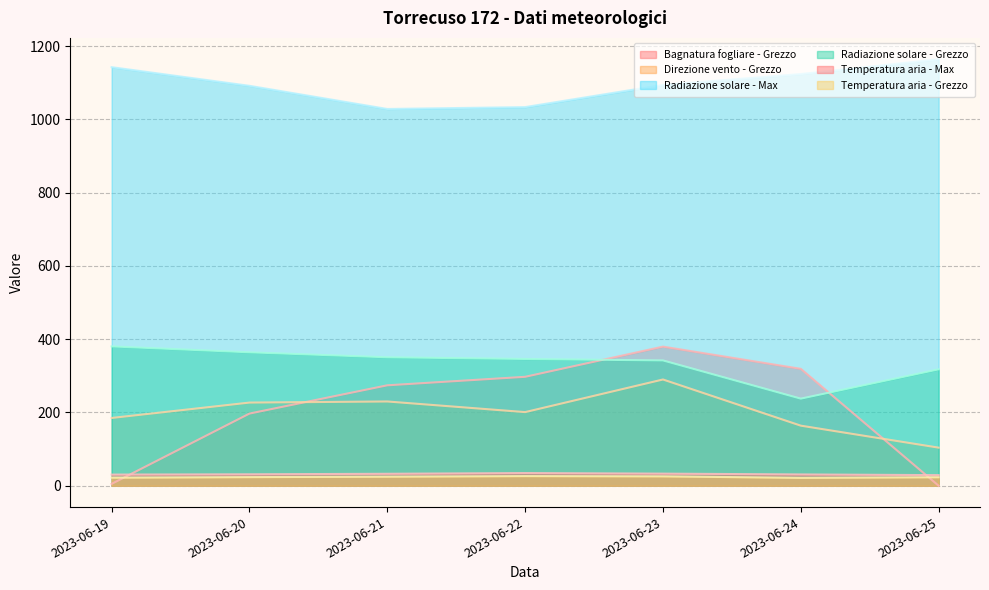

True or false: Direzione vento - Grezzo and Radiazione solare - Max cross at least once.

False